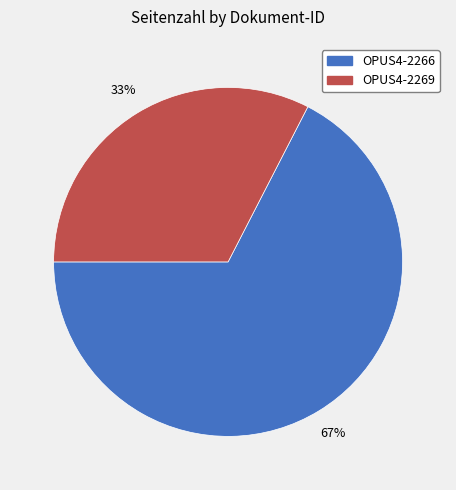

To the nearest percent, what percentage of the pie is OPUS4-2266?

67%